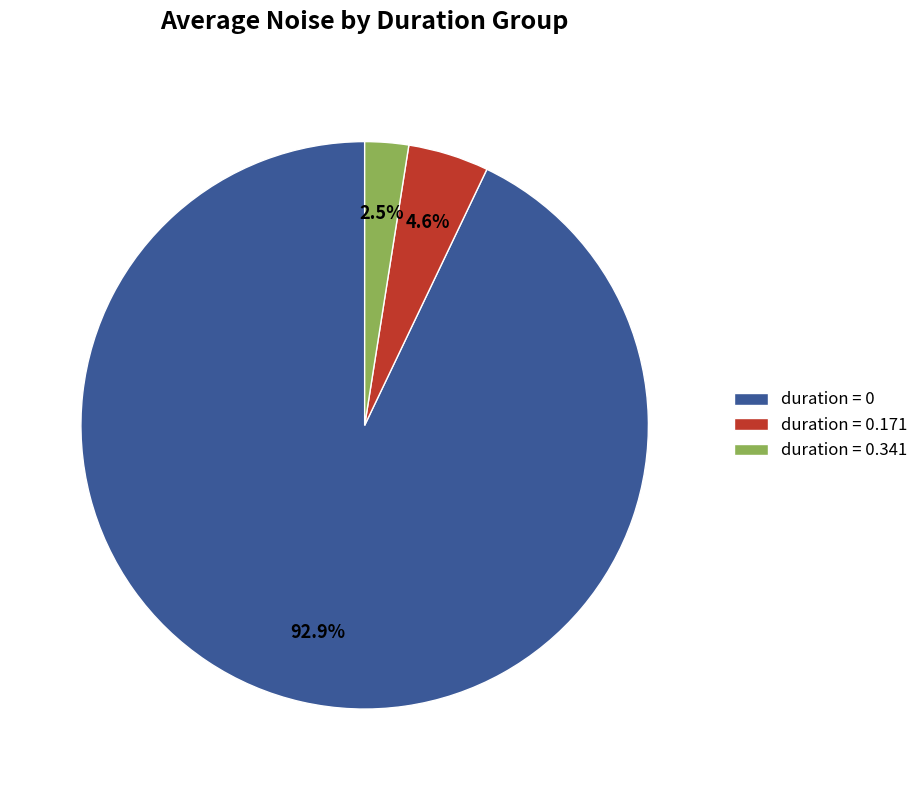

What is the ratio of the value at duration = 0 to the value at duration = 0.171?

20.2